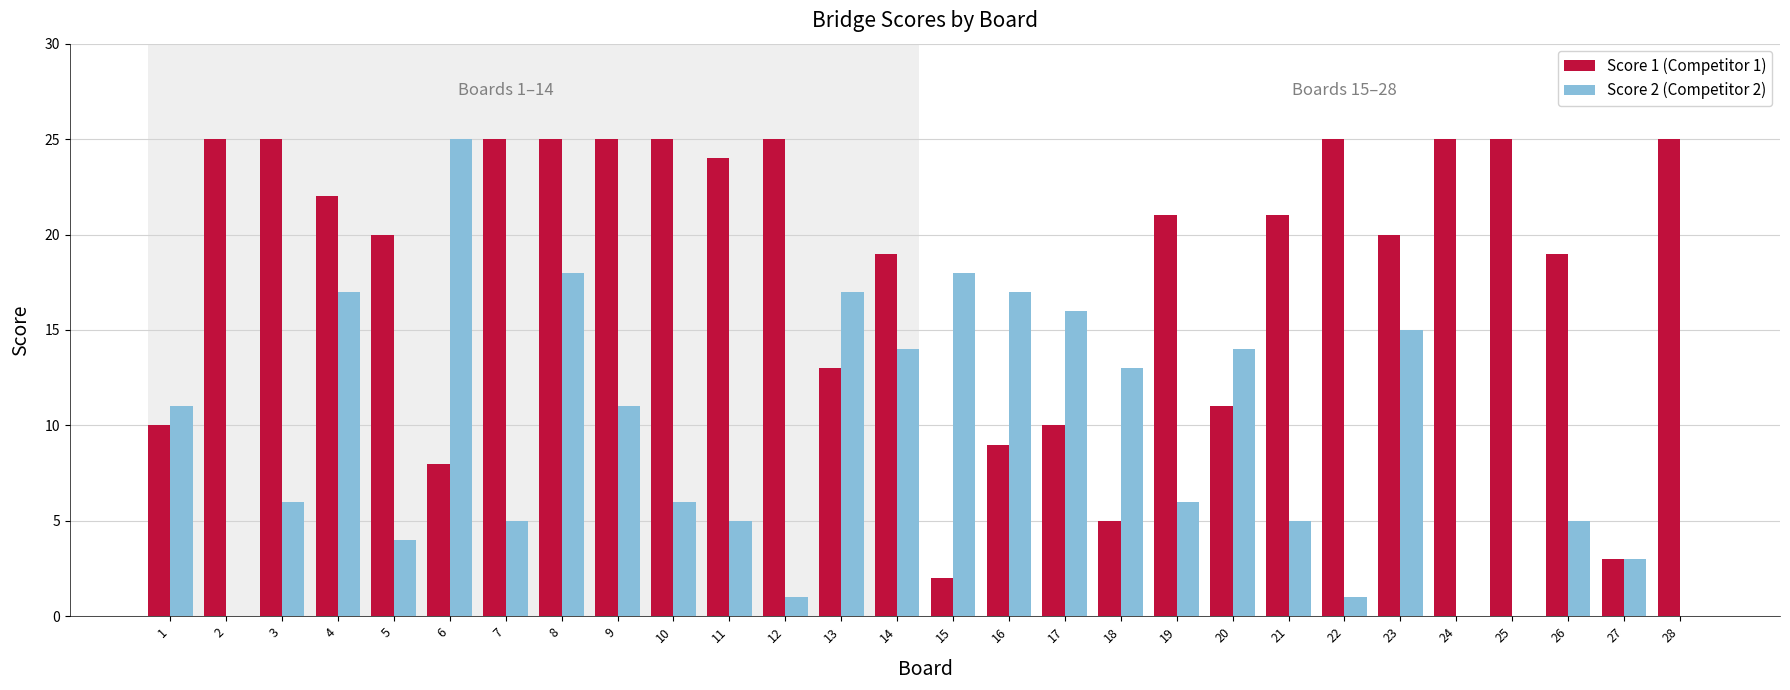

Which series has the largest total across all categories?

Score 1 (Competitor 1)